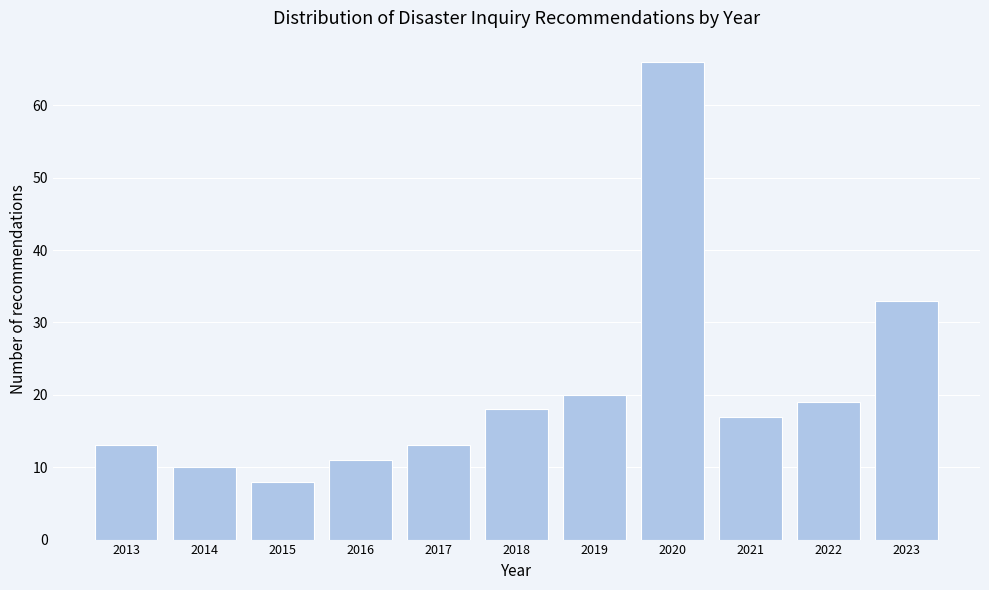

Reading left to right, transcribe all the data shown in this chart.

2013=13	2014=10	2015=8	2016=11	2017=13	2018=18	2019=20	2020=66	2021=17	2022=19	2023=33